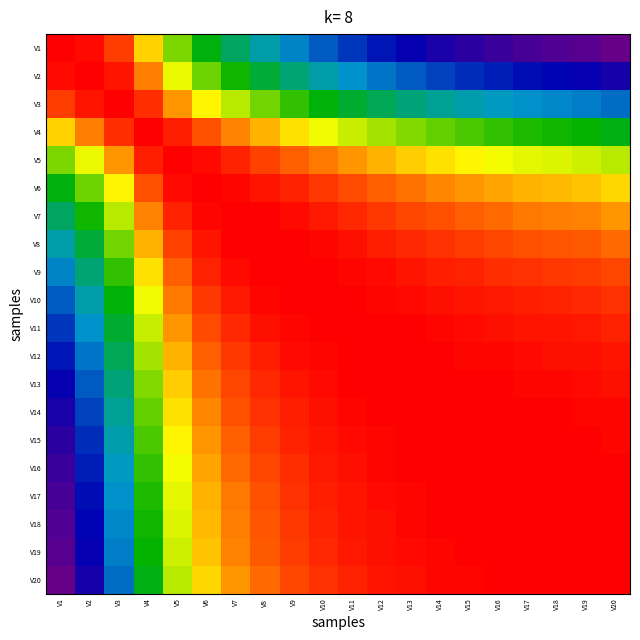

At V4, list the series in order from largest to smallest.

V4, V5, V3, V6, V2, V7, V8, V1, V9, V10, V11, V12, V13, V14, V15, V16, V17, V18, V19, V20